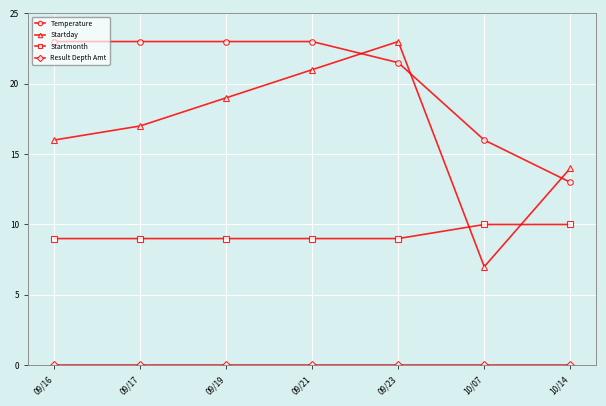

What is the label of the 4th point from the right?

09/21